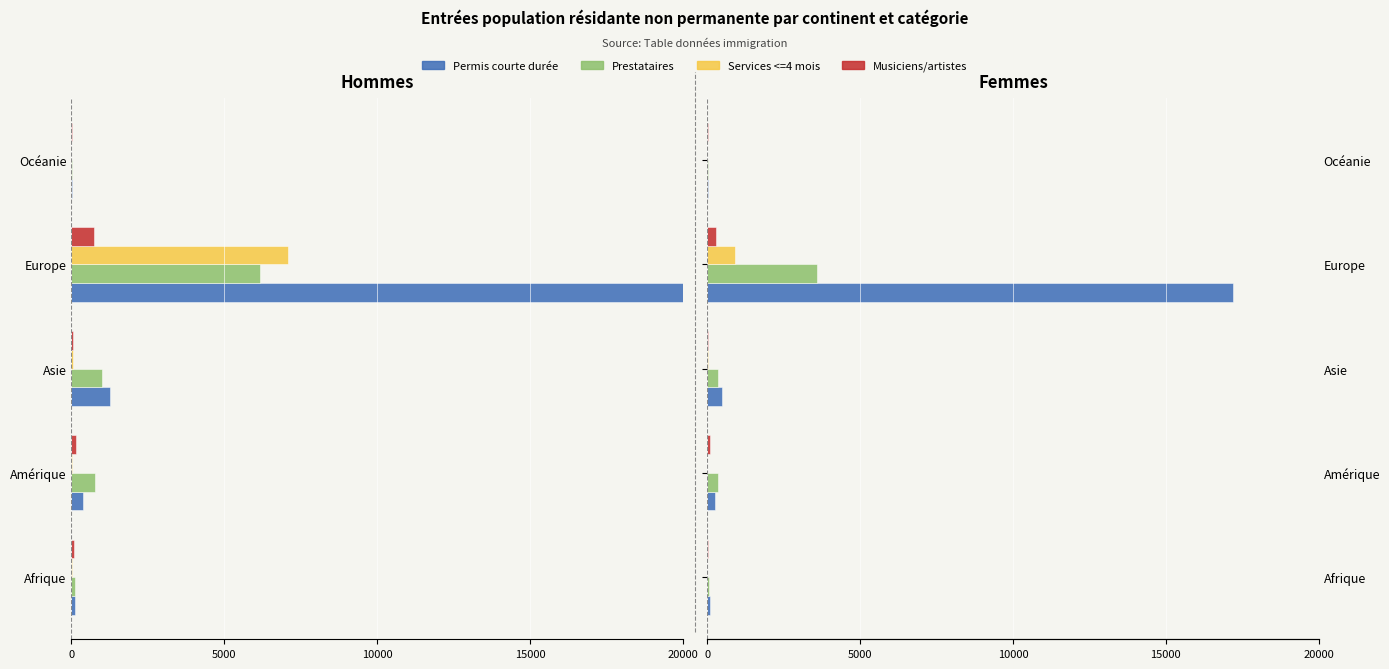

What is the value of the Services <=4 mois bar at the 1st from the left?

2